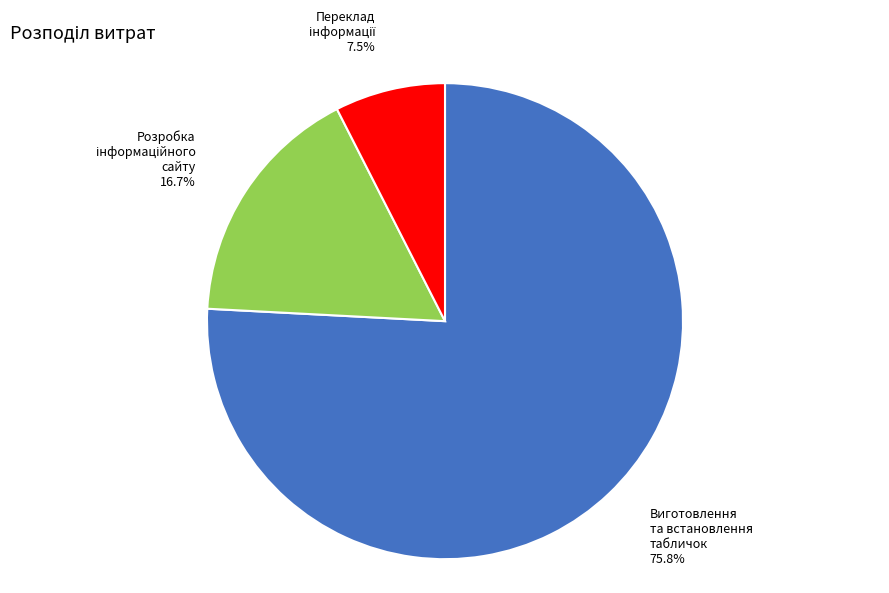

To the nearest percent, what percentage of the pie is Виготовлення та встановлення табличок?

76%